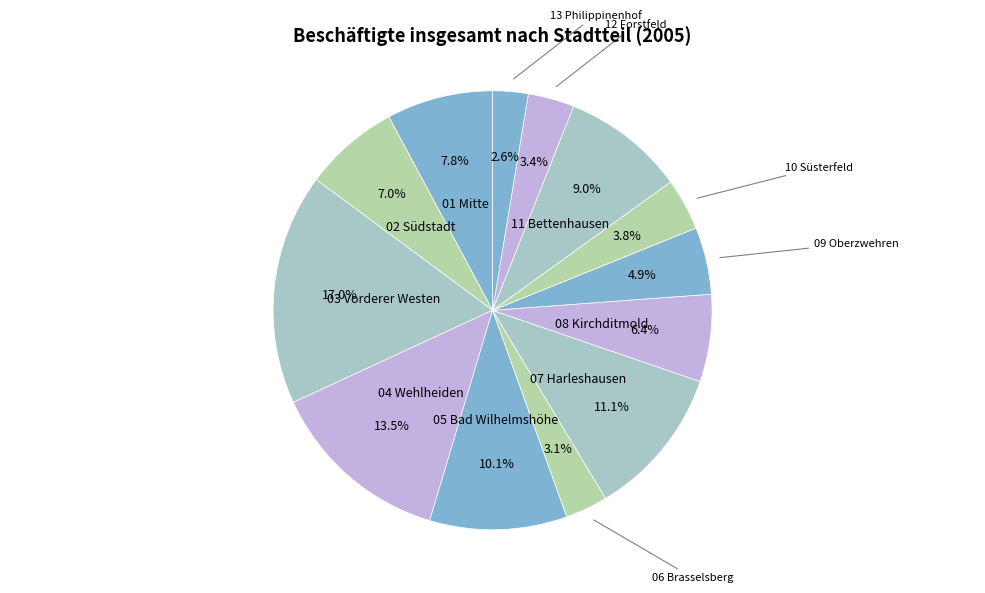

Rank the categories by value from lowest to highest.

13 Philippinenhof, 06 Brasselsberg, 12 Forstfeld, 10 Süsterfeld, 09 Oberzwehren, 08 Kirchditmold, 02 Südstadt, 01 Mitte, 11 Bettenhausen, 05 Bad Wilhelmshöhe, 07 Harleshausen, 04 Wehlheiden, 03 Vorderer Westen